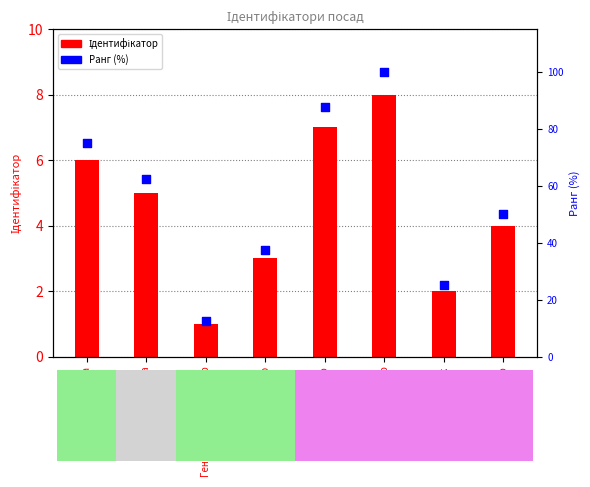

What are all the series names shown in the legend?

Ідентифікатор, Ранг (у %)